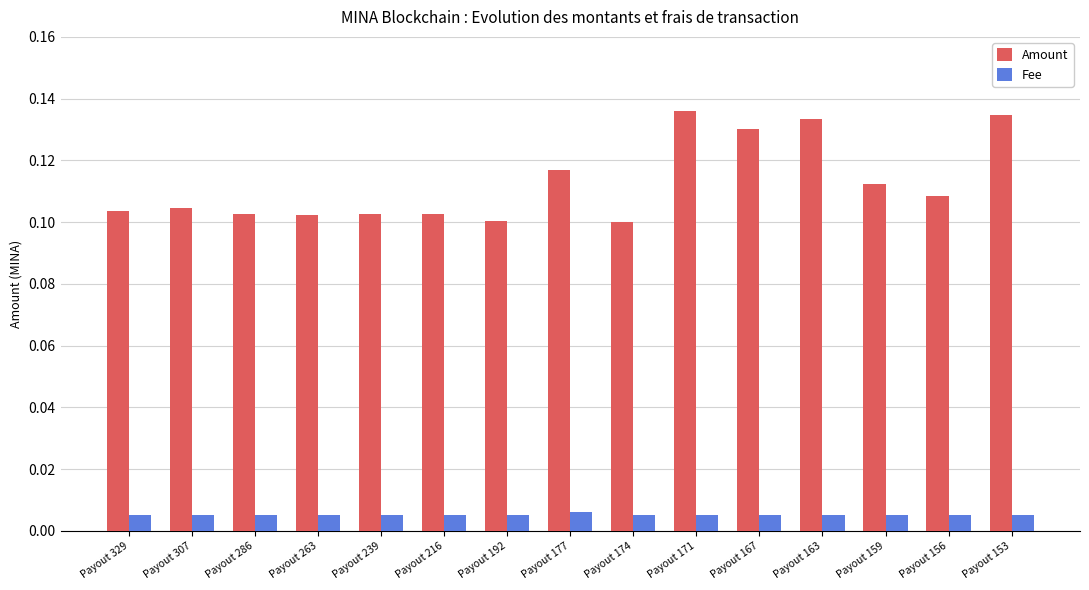

Is it true that Amount equals 0.1 at Payout 192?

True